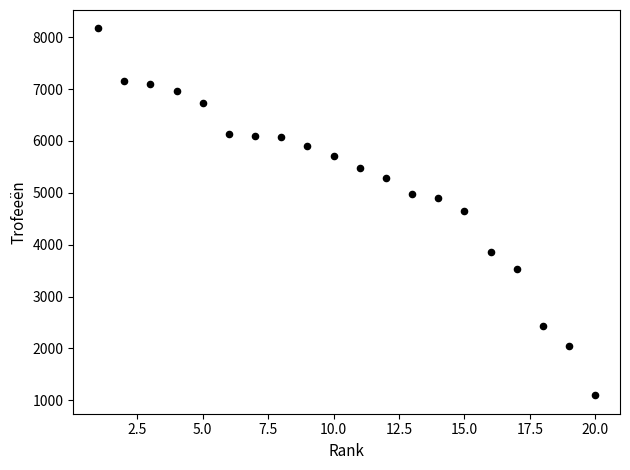

What is the range of Y values (max minus min)?

7074